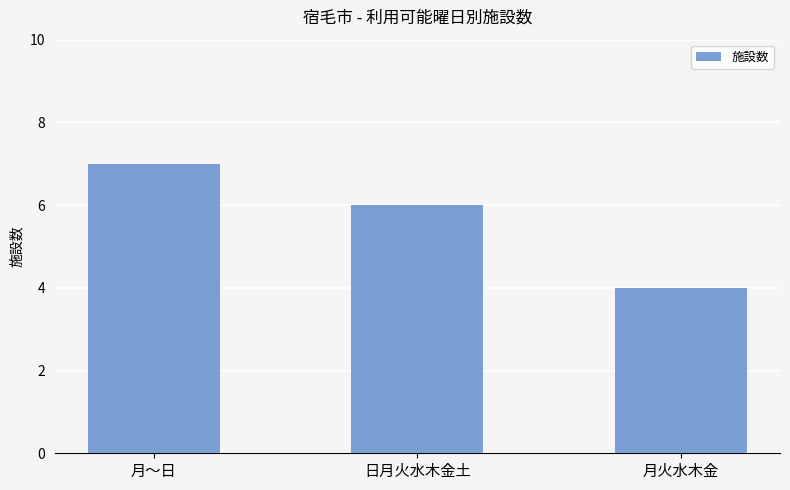

What is the maximum value shown in the chart?

7